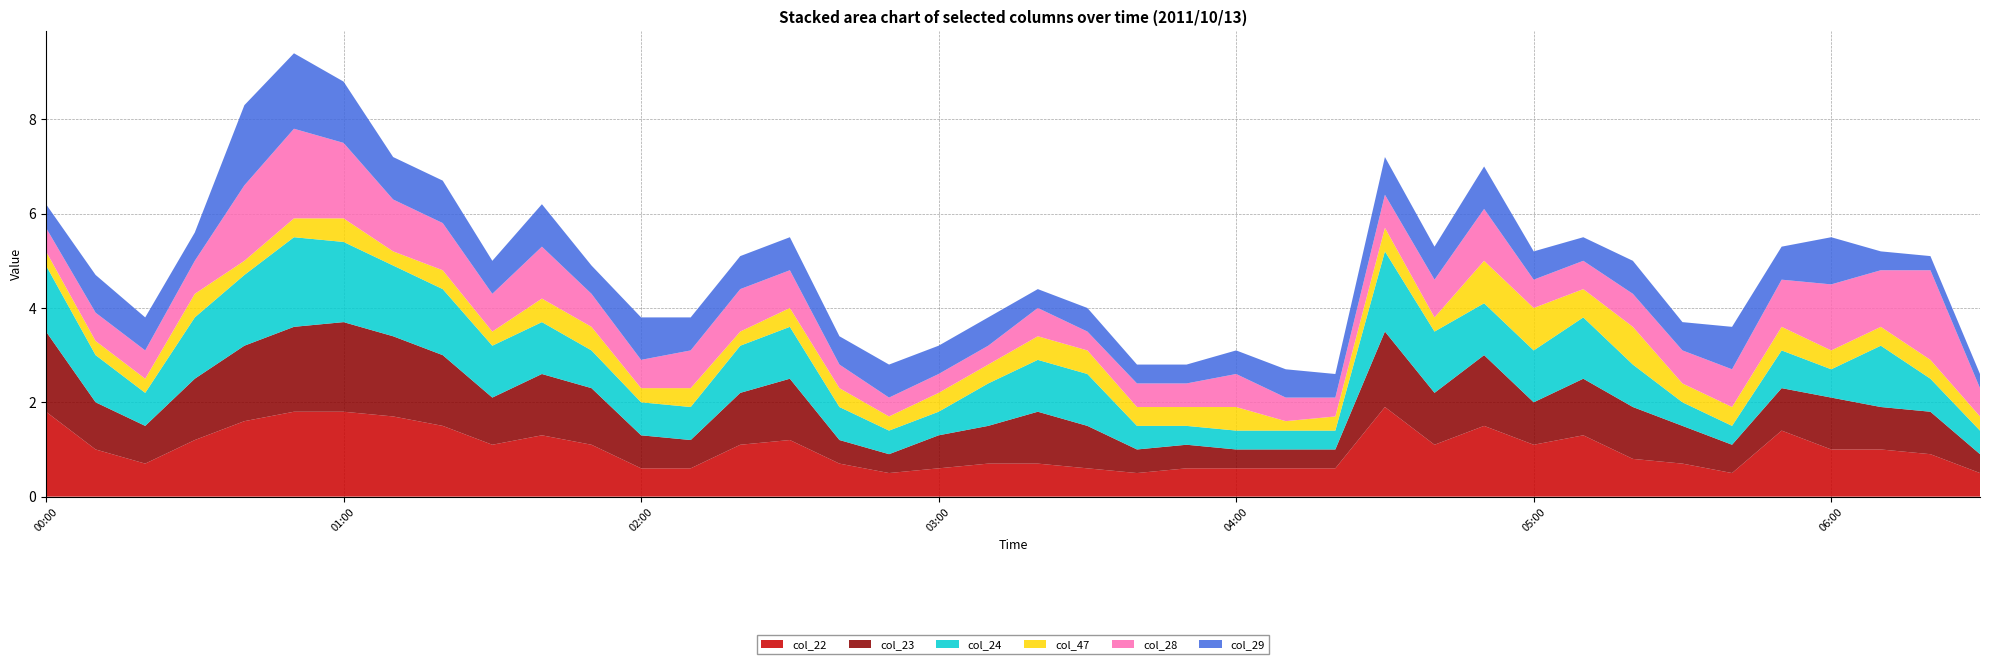

Reading left to right, list all the values displayed in this chart.

col_22: 1.8	1.0	0.7	1.2	1.6	1.8	1.8	1.7	1.5	1.1	1.3	1.1	0.6	0.6	1.1	1.2	0.7	0.5	0.6	0.7	0.7	0.6	0.5	0.6	0.6	0.6	0.6	1.9	1.1	1.5	1.1	1.3	0.8	0.7	0.5	1.4	1.0	1.0	0.9	0.5
col_23: 1.7	1.0	0.8	1.3	1.6	1.8	1.9	1.7	1.5	1.0	1.3	1.2	0.7	0.6	1.1	1.3	0.5	0.4	0.7	0.8	1.1	0.9	0.5	0.5	0.4	0.4	0.4	1.6	1.1	1.5	0.9	1.2	1.1	0.8	0.6	0.9	1.1	0.9	0.9	0.4
col_24: 1.4	1.0	0.7	1.3	1.5	1.9	1.7	1.5	1.4	1.1	1.1	0.8	0.7	0.7	1.0	1.1	0.7	0.5	0.5	0.9	1.1	1.1	0.5	0.4	0.4	0.4	0.4	1.7	1.3	1.1	1.1	1.3	0.9	0.5	0.4	0.8	0.6	1.3	0.7	0.5
col_47: 0.3	0.3	0.3	0.5	0.3	0.4	0.5	0.3	0.4	0.3	0.5	0.5	0.3	0.4	0.3	0.4	0.4	0.3	0.4	0.4	0.5	0.5	0.4	0.4	0.5	0.2	0.3	0.5	0.3	0.9	0.9	0.6	0.8	0.4	0.4	0.5	0.4	0.4	0.4	0.3
col_28: 0.5	0.6	0.6	0.7	1.6	1.9	1.6	1.1	1.0	0.8	1.1	0.7	0.6	0.8	0.9	0.8	0.5	0.4	0.4	0.4	0.6	0.4	0.5	0.5	0.7	0.5	0.4	0.7	0.8	1.1	0.6	0.6	0.7	0.7	0.8	1.0	1.4	1.2	1.9	0.6
col_29: 0.5	0.8	0.7	0.6	1.7	1.6	1.3	0.9	0.9	0.7	0.9	0.6	0.9	0.7	0.7	0.7	0.6	0.7	0.6	0.6	0.4	0.5	0.4	0.4	0.5	0.6	0.5	0.8	0.7	0.9	0.6	0.5	0.7	0.6	0.9	0.7	1.0	0.4	0.3	0.3